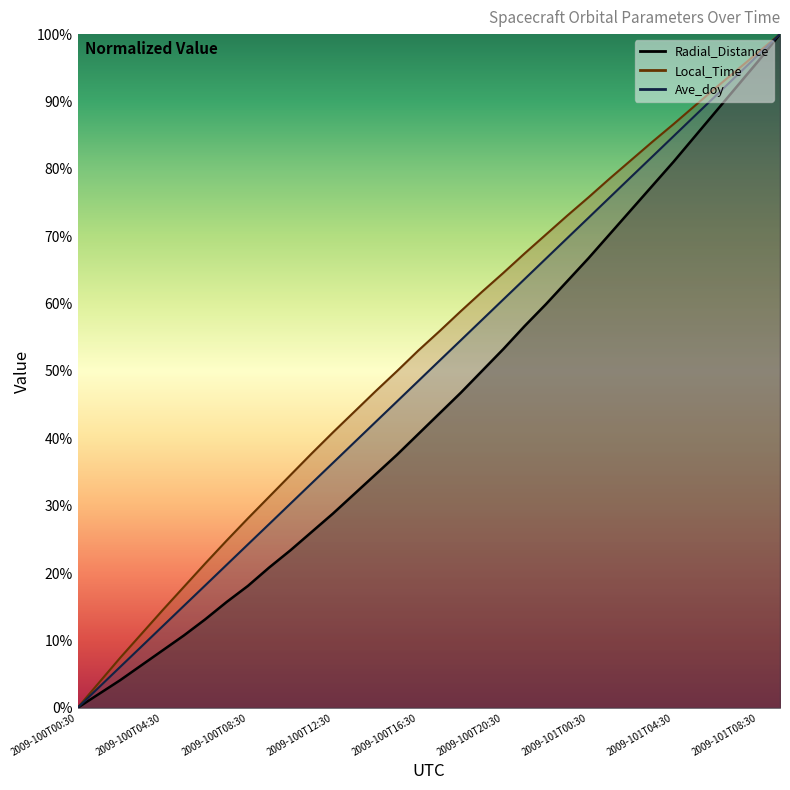

What is the label of the 9th point from the right?

2009-101T01:30